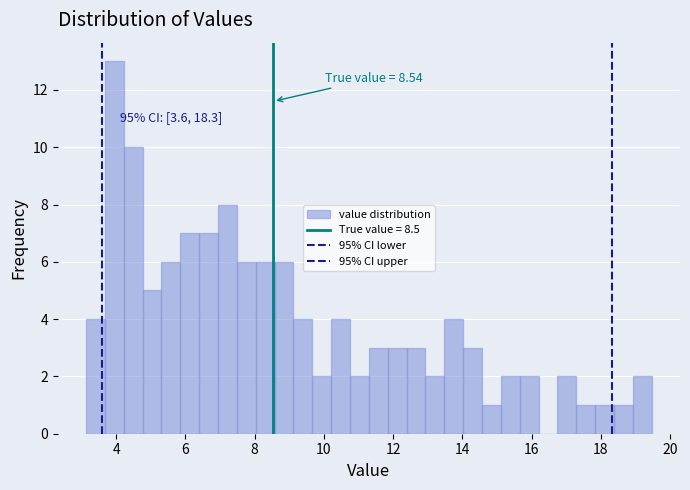

Around what value on the x-axis is the tallest bar? Give the approximate position of its centre, as read against the axis.

4.0